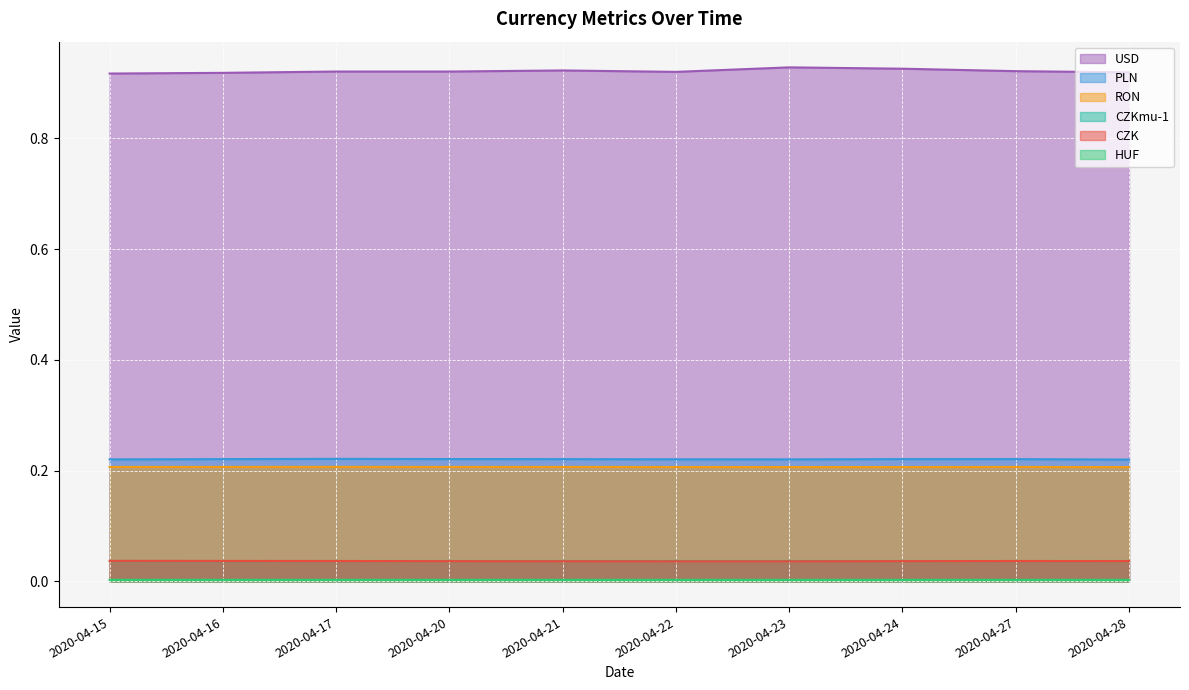

Which has a higher value, 2020-04-15 or 2020-04-16?

2020-04-15